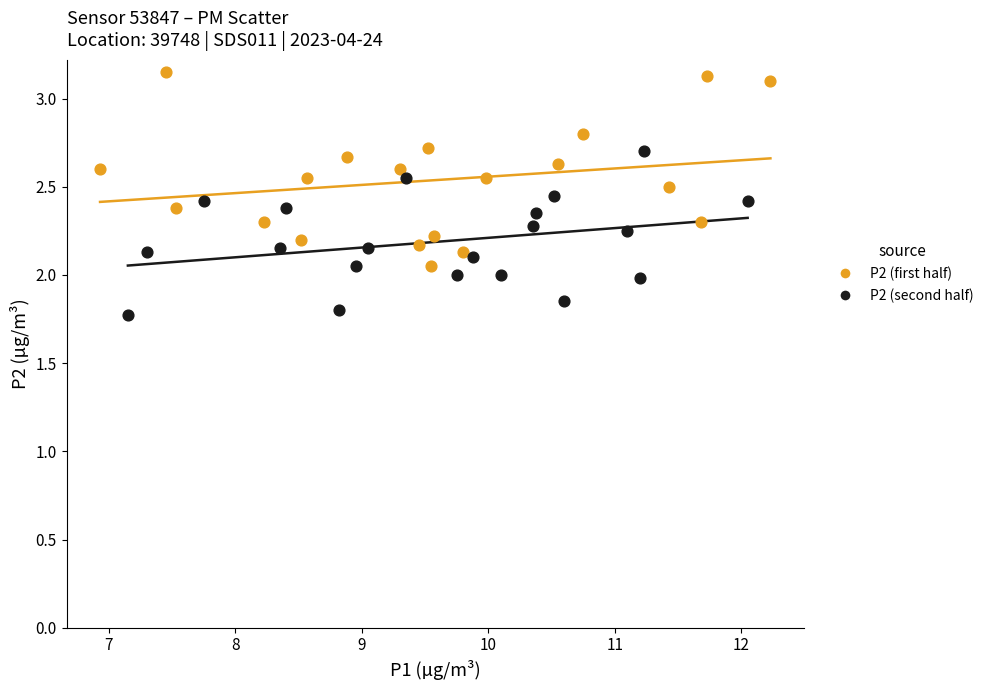

Which series contains the lowest Y value?

P2 (second half)